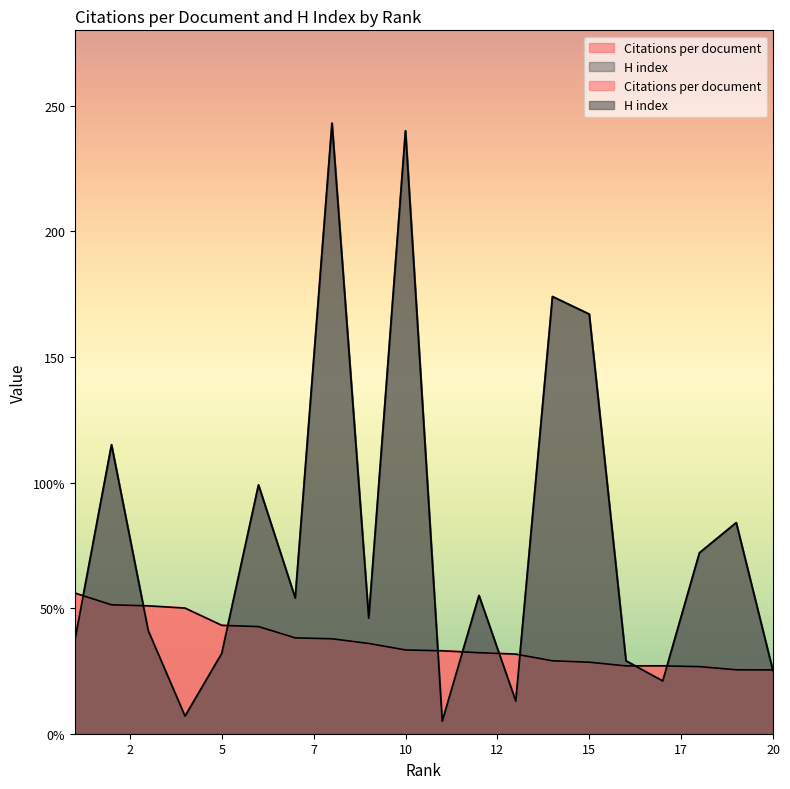

What is the difference between the maximum and minimum values in the Citations per document series?

30.6